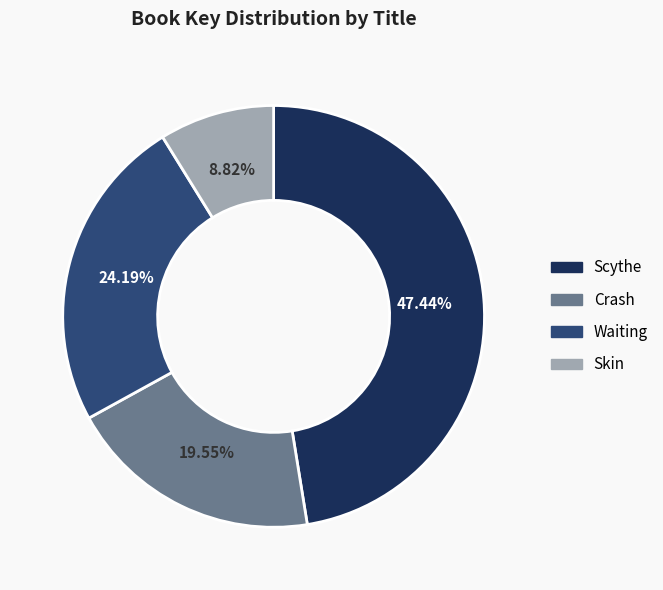

Do Crash and Waiting together represent more than half of the pie?

No